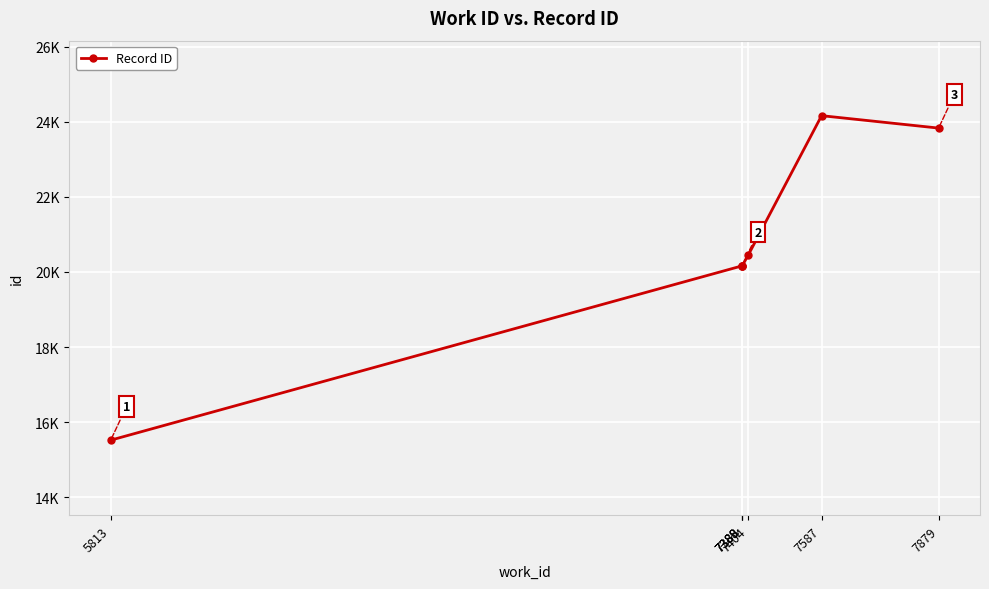

Where does the data first go above 20169?

7404